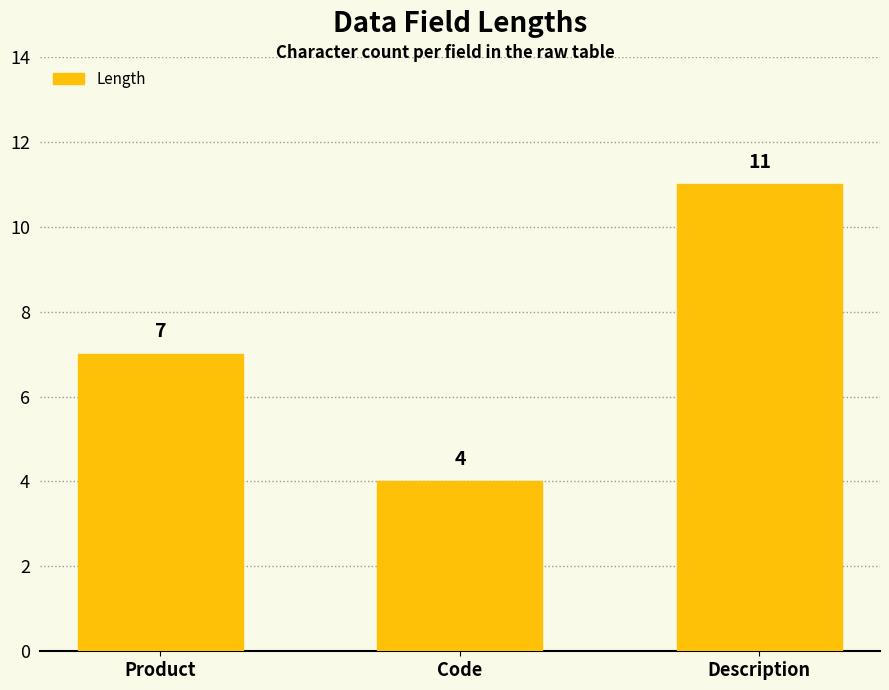

At which label is the value closest to 7?

Product